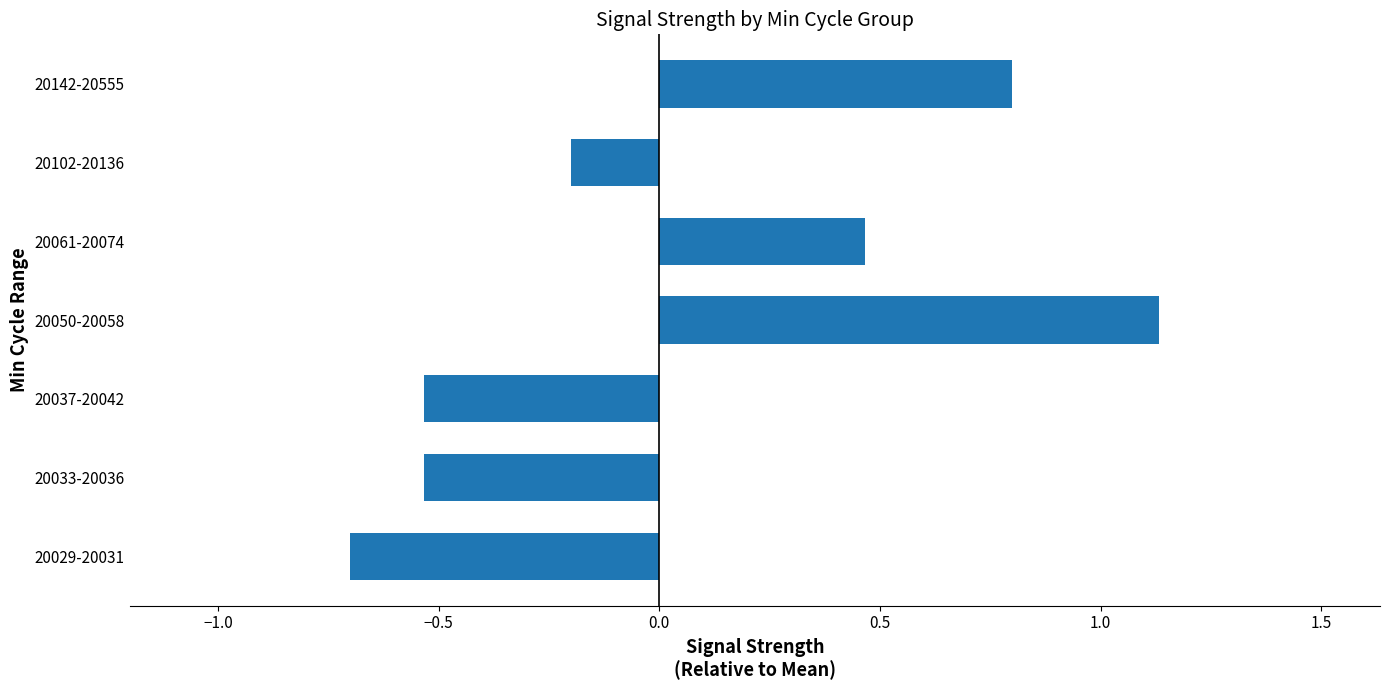

How many data points does each series have?

7